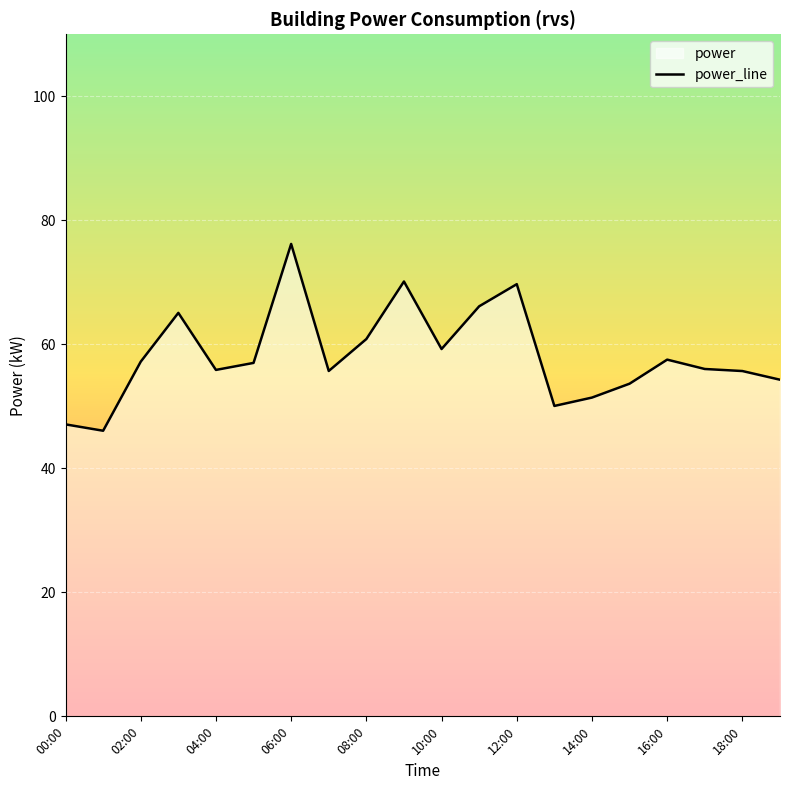

True or false: the data shows 17.9 at 04:00.

False